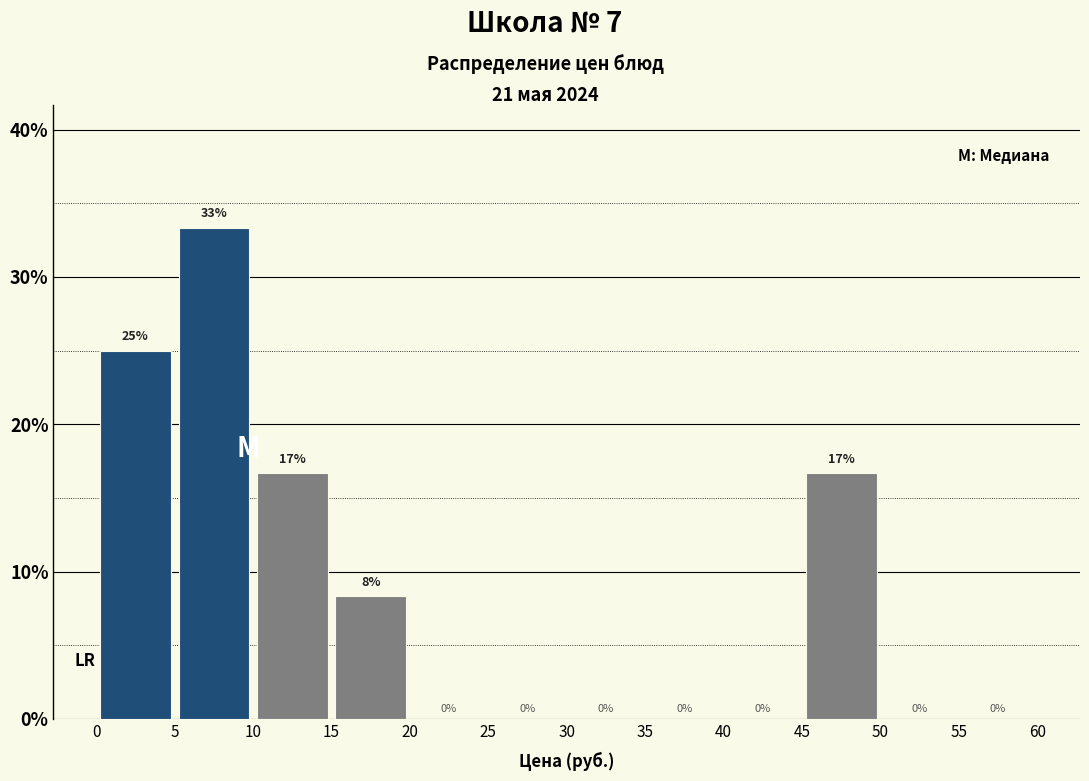

Which range on the x-axis has the tallest bar?

5 to 10